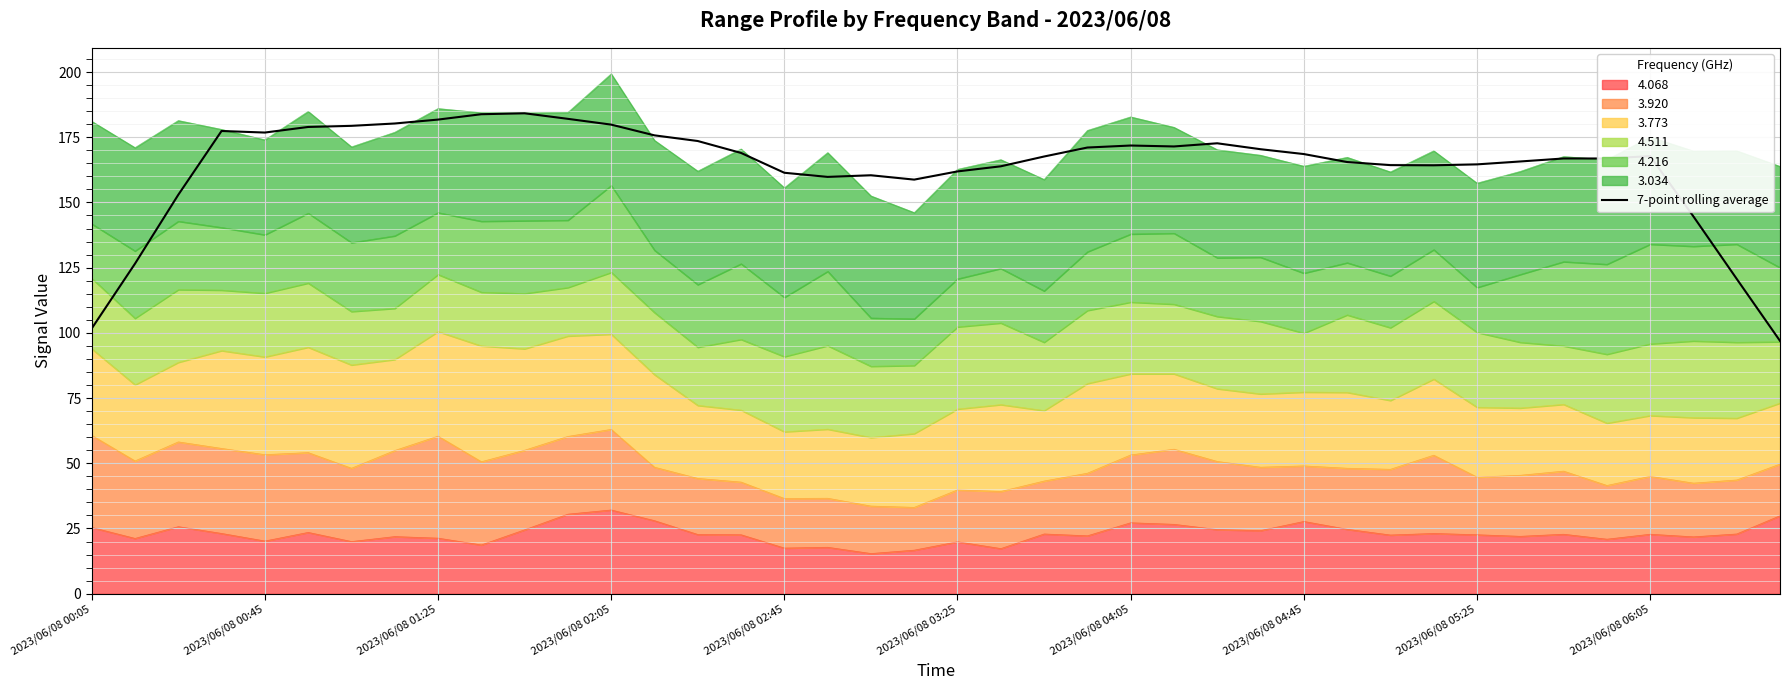

Reading left to right, list all the values displayed in this chart.

101.6	126.5	152.9	177.4	176.8	178.9	179.4	180.3	181.8	183.8	184.2	182.0	179.8	175.7	173.5	169.0	161.4	159.8	160.4	158.7	161.9	163.8	167.6	171.0	171.8	171.5	172.7	170.4	168.5	165.5	164.3	164.2	164.6	165.7	166.8	166.8	167.8	144.6	120.7	96.9